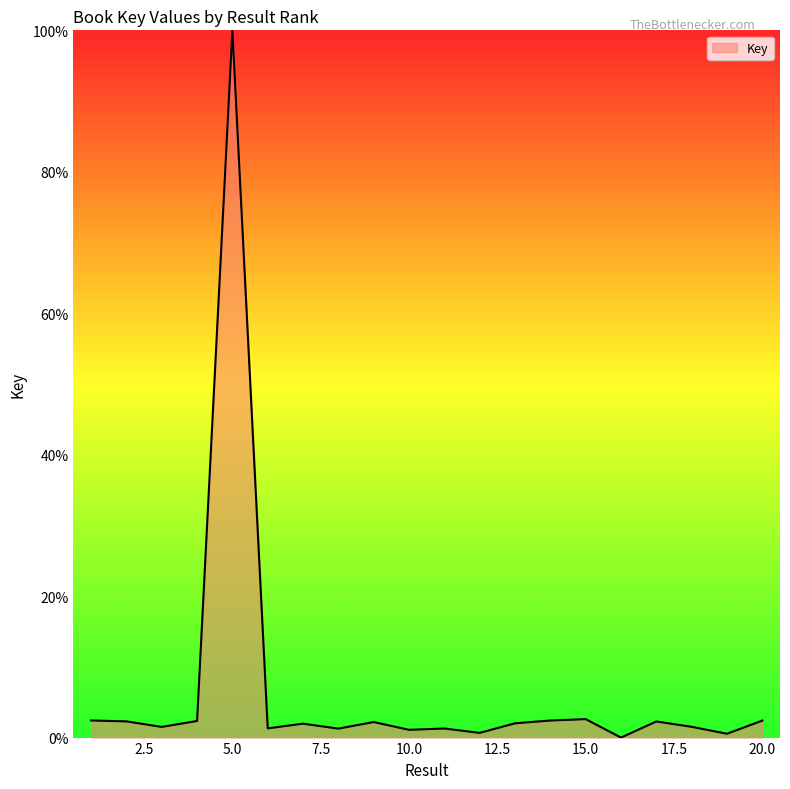

Does the chart have visible grid lines?

No